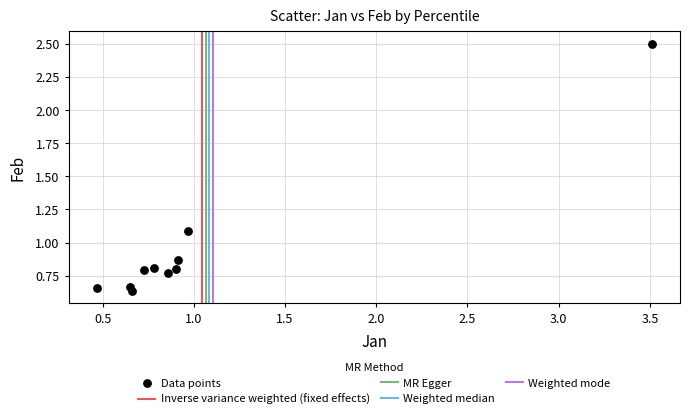

What is the average X value?

1.0